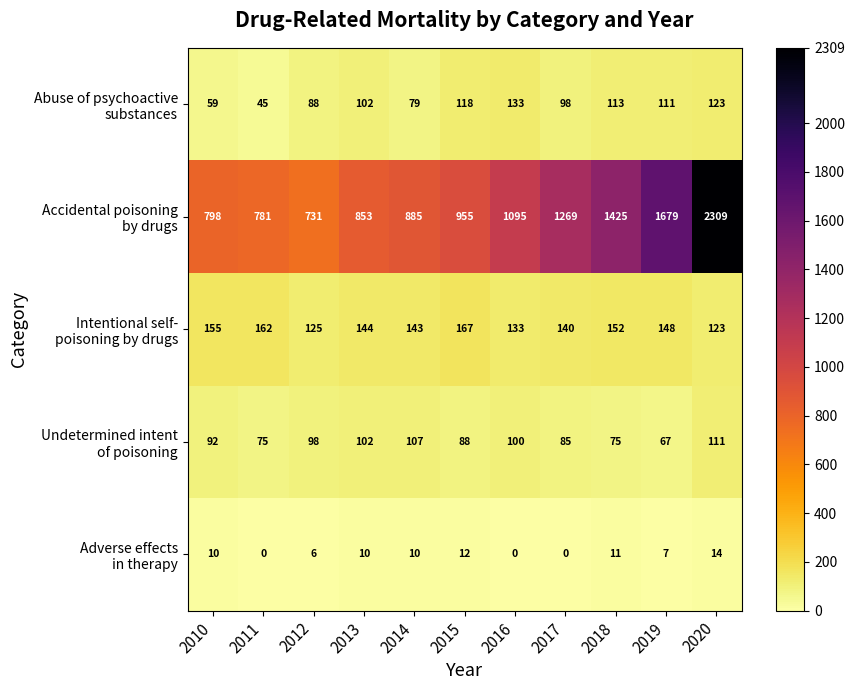

What is the spread (max minus min) of values at 2019?

1672